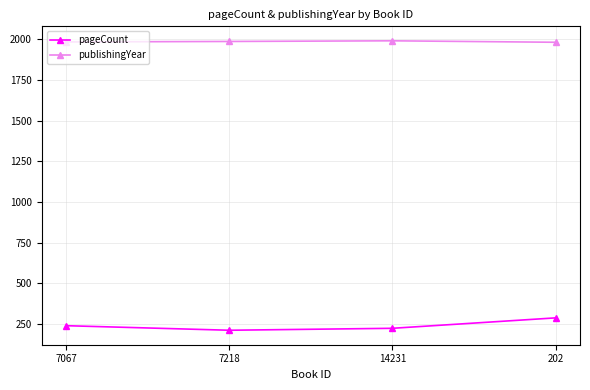

How many lines are shown in the chart?

2